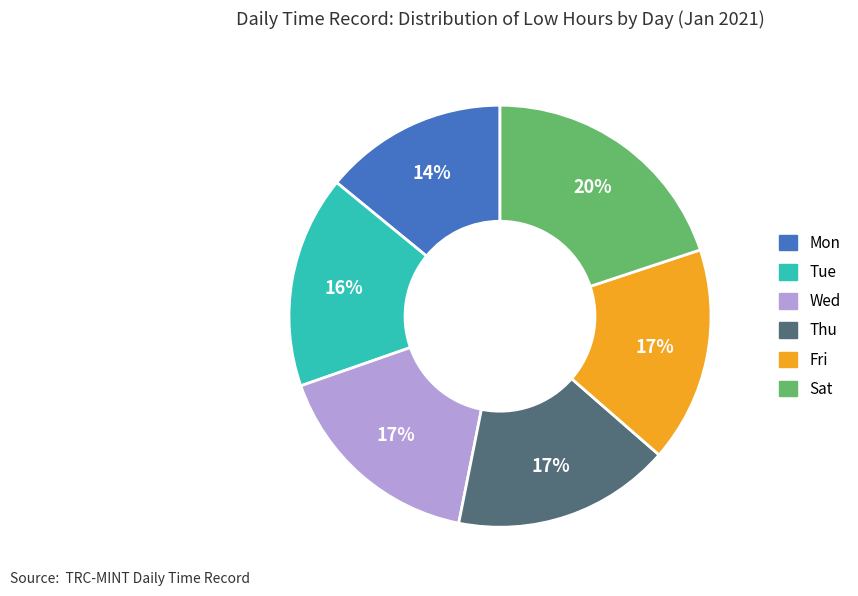

What is the ratio of the value at Tue to the value at Sat?

0.8